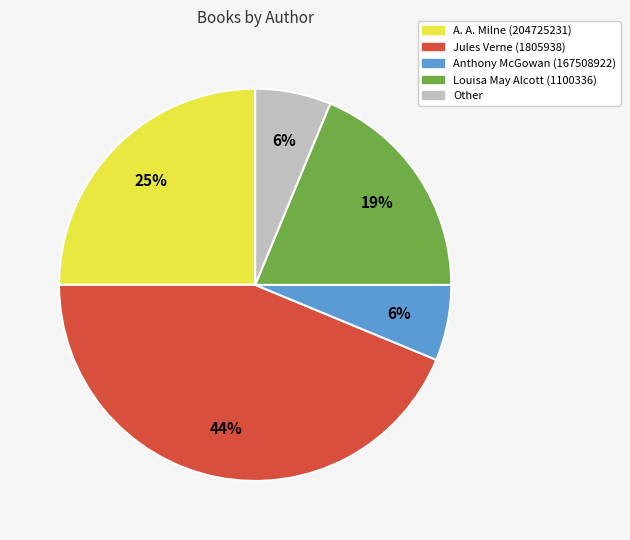

What percentage is the Jules Verne (1805938) slice, to the nearest percent?

44%